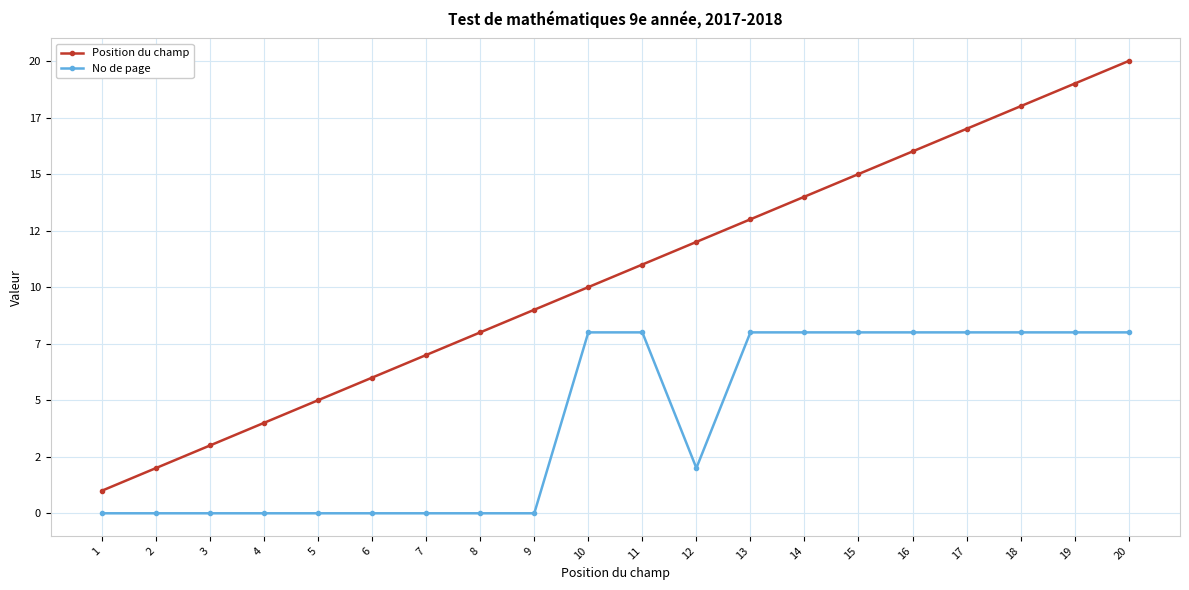

What are all the series names shown in the legend?

Position du champ, No de page